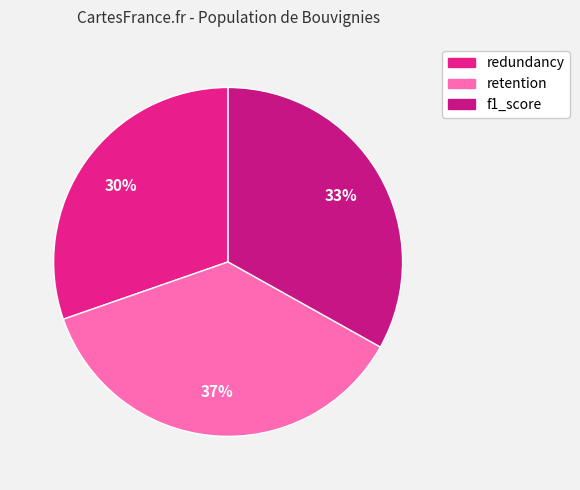

How many slices are in this pie chart?

3